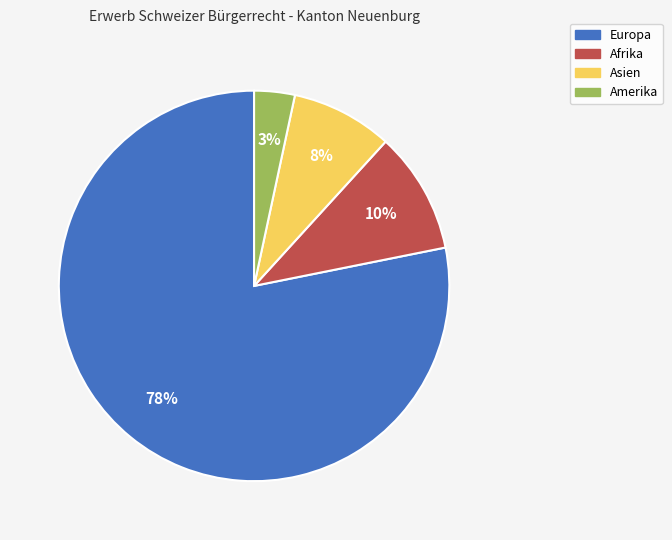

To the nearest percent, what is the average slice percentage?

25%